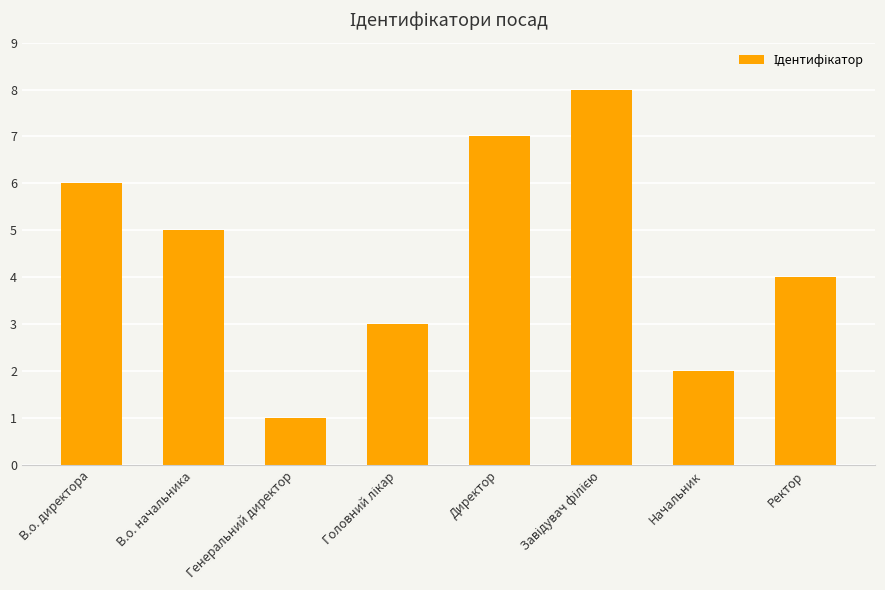

Are the bars horizontal?

No